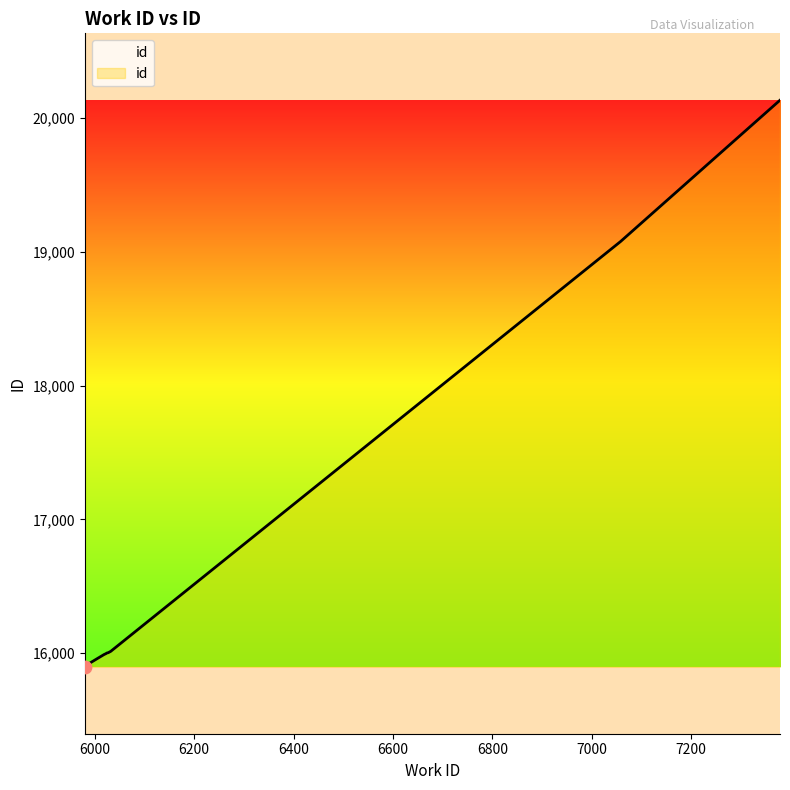

What is the difference between the maximum and minimum values?

4237